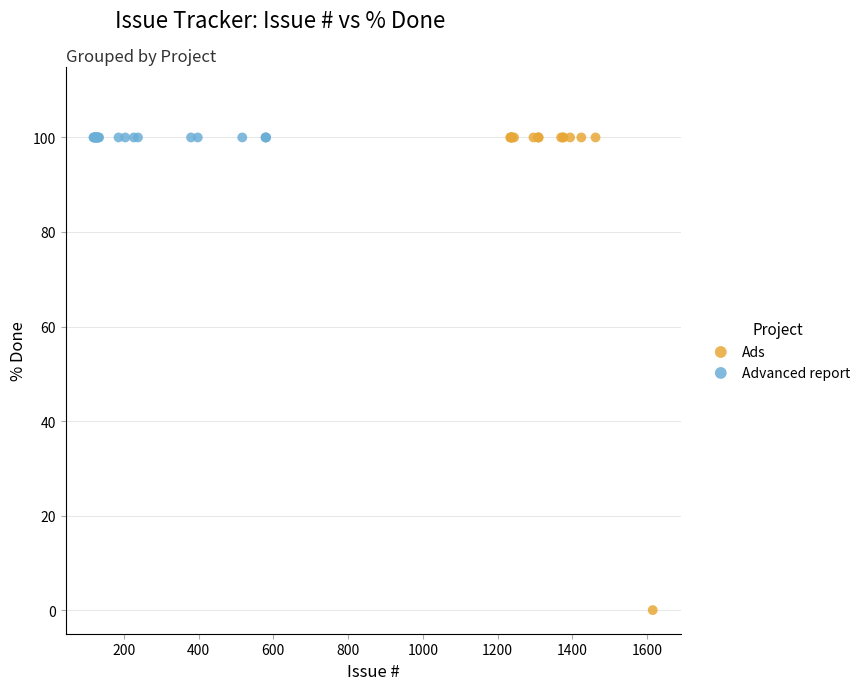

Which series contains the lowest Y value?

Ads